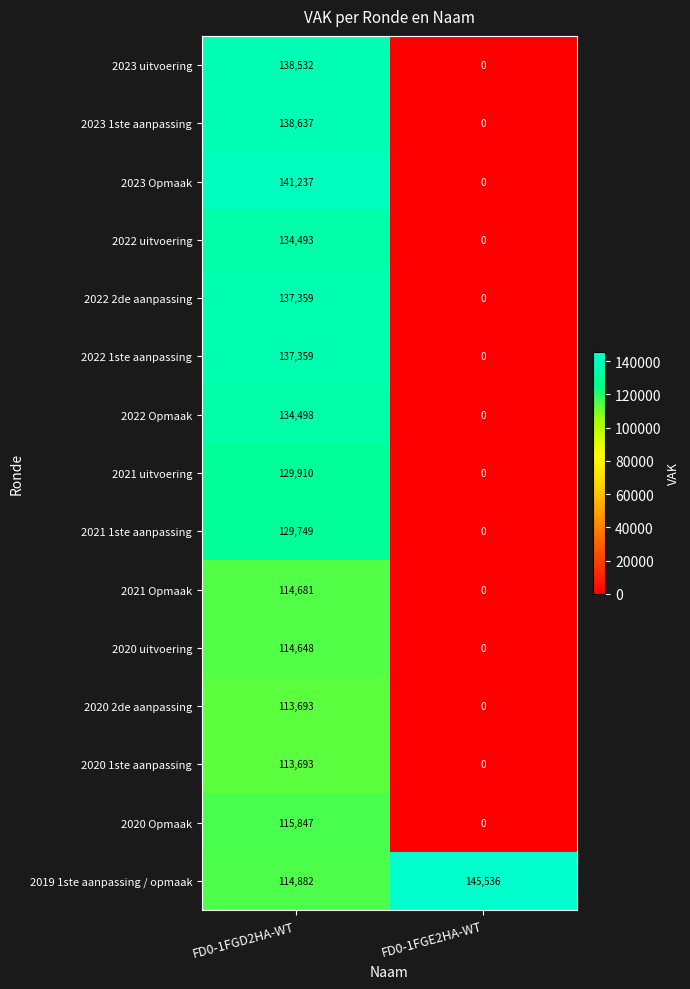

Rank the categories by 2023 uitvoering value from lowest to highest.

FD0-1FGE2HA-WT, FD0-1FGD2HA-WT